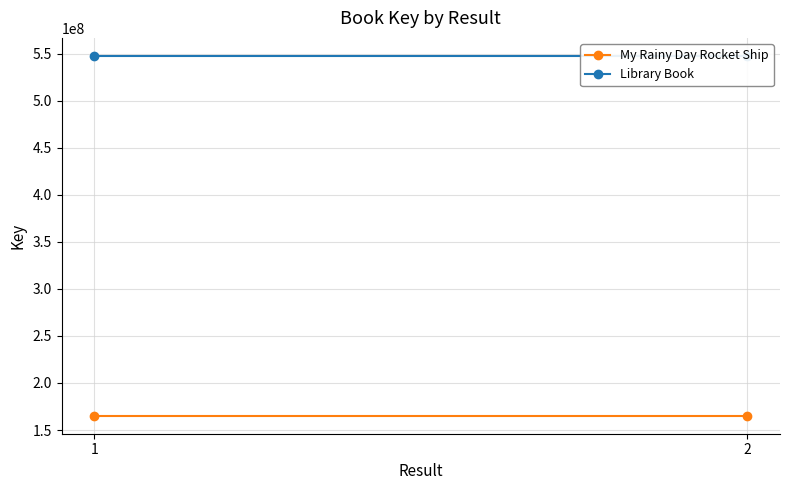

Which category has the highest value across all series?

1